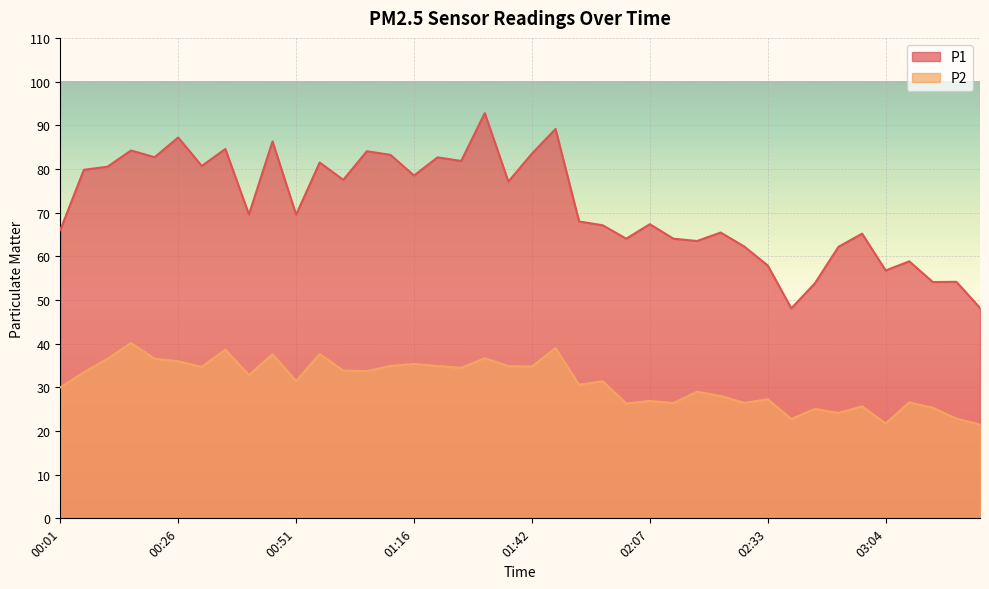

In P1, how many points are higher than both neighbors (excluding endpoints)?

14